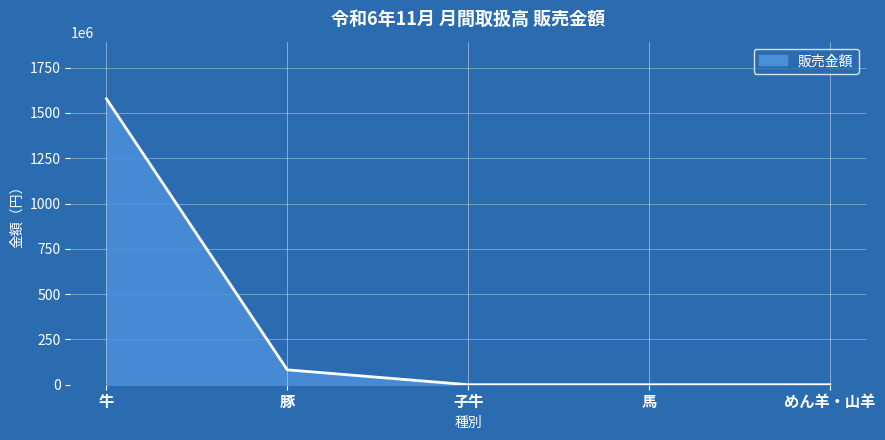

Reading left to right, what are all the values shown in this chart?

1577680466	82129649	0	0	0